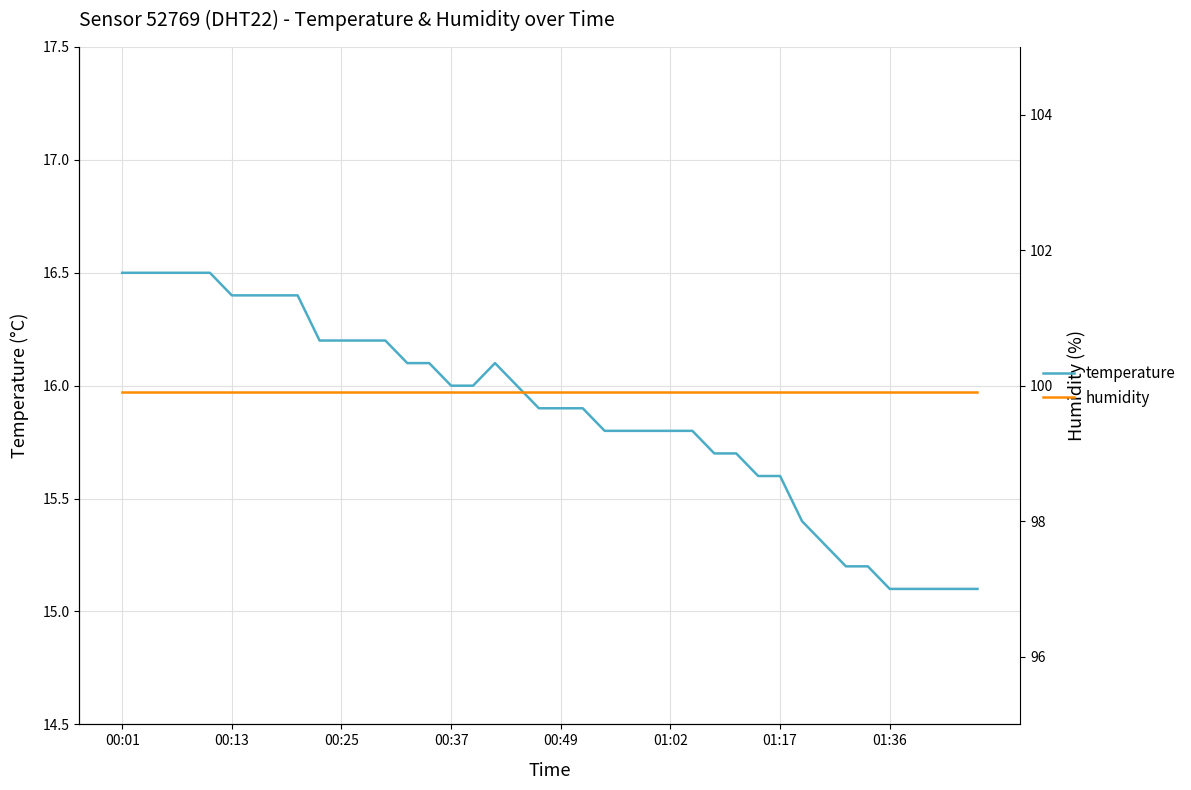

At which category is the sum across all series the highest?

00:01